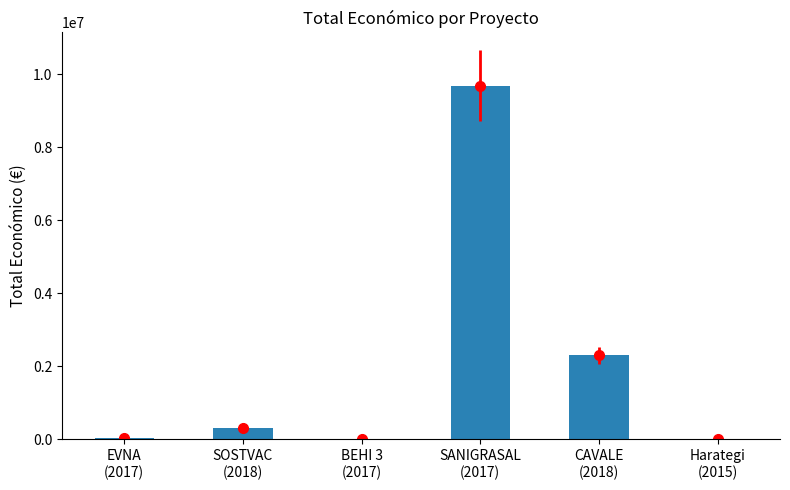

The value at BEHI 3
(2017) is 4011. True or false?

False